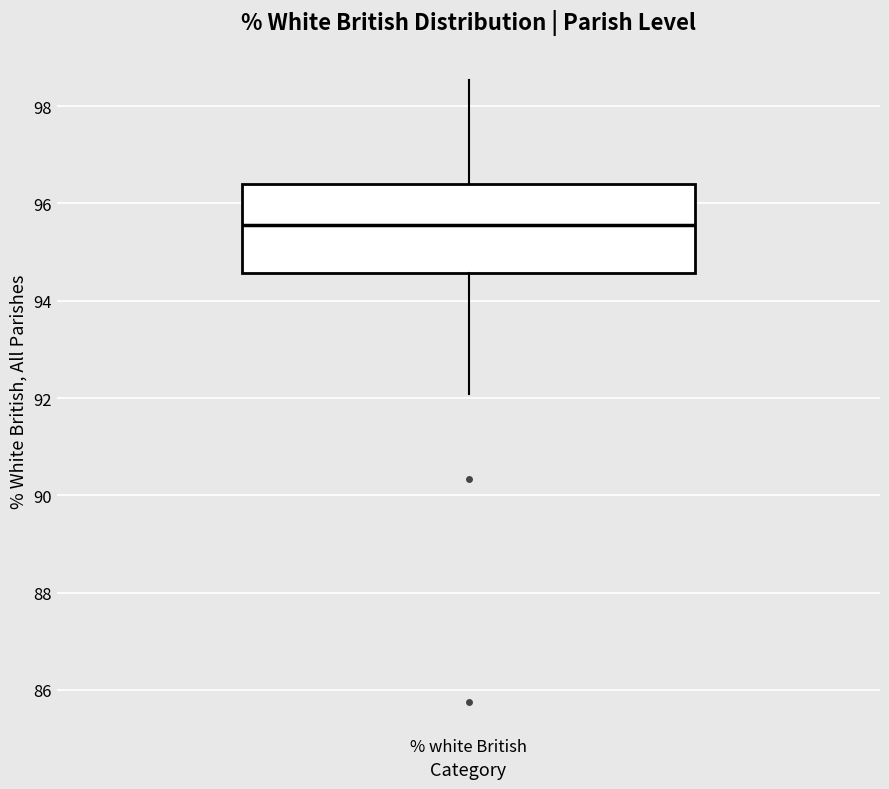

Transcribe this box plot: give where the median line is, the range the box spans, and where the two whiskers end, as read against the y-axis. The values are not printed on the chart, so give them approximately, as read against the axis.

median 95.6, box 94.6 to 96.4, whiskers 92.0 to 98.6